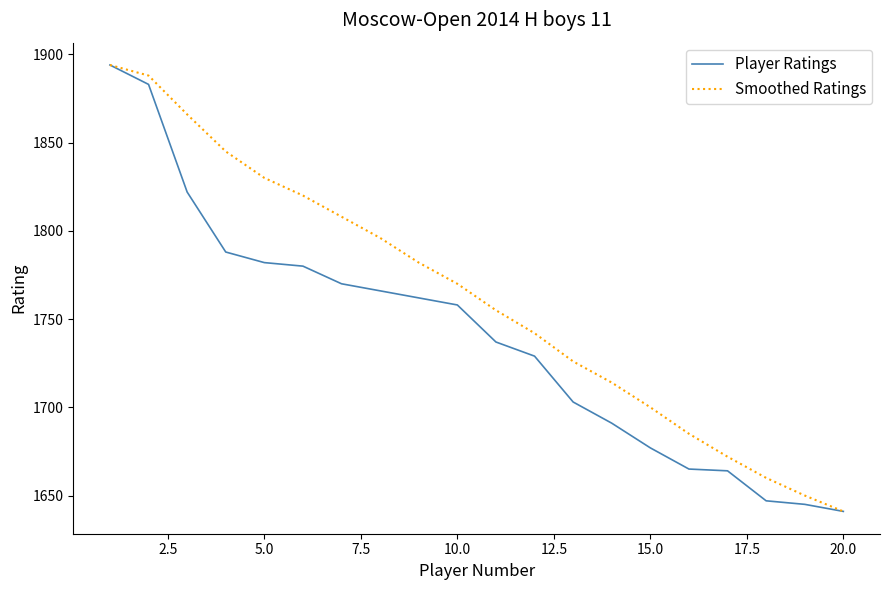

Rank the series by their average value, from lowest to highest.

Player Ratings, Smoothed Ratings